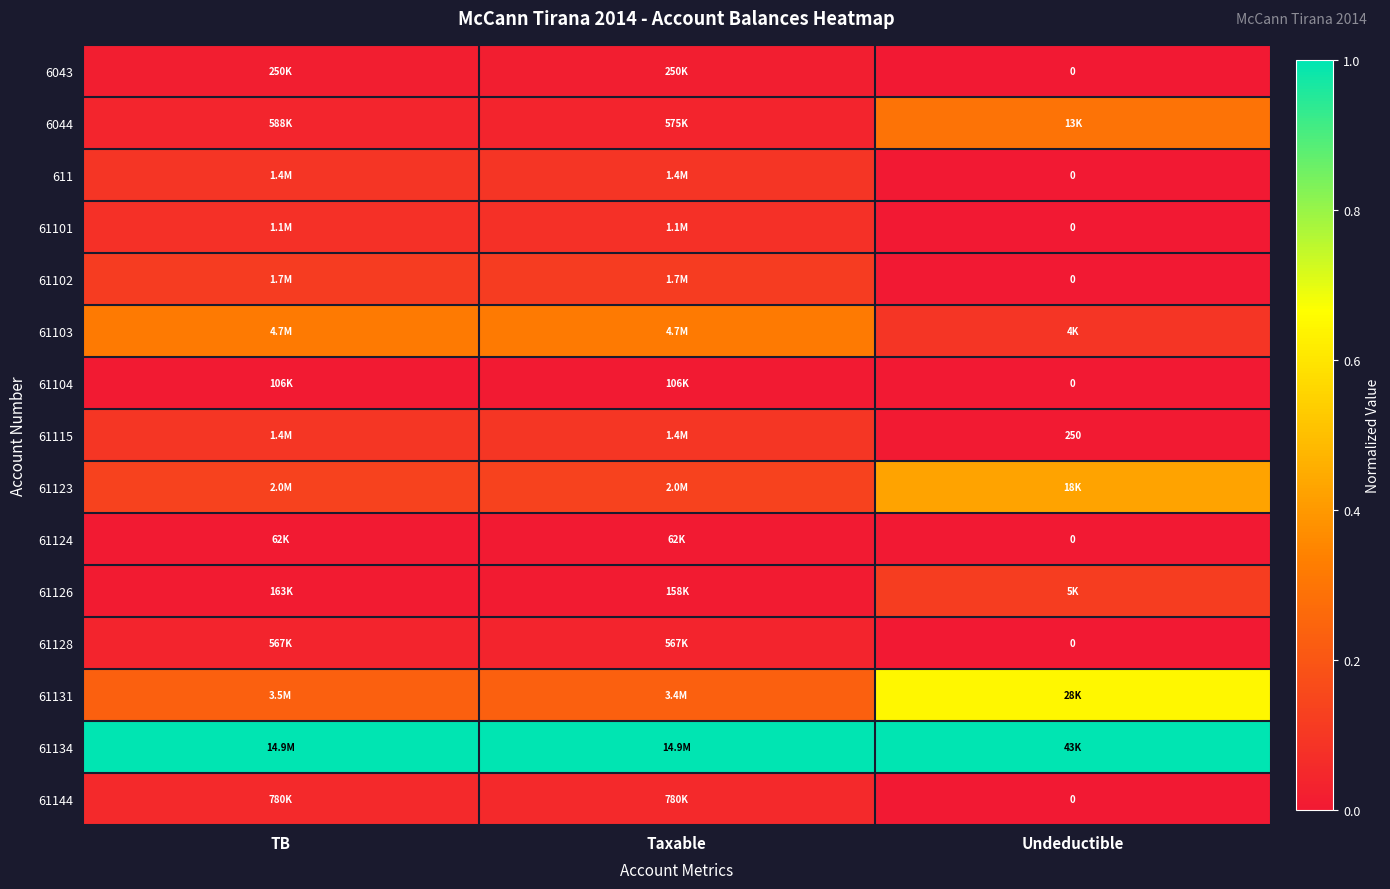

What is the difference between the highest and lowest values at Undeductible?

1.0